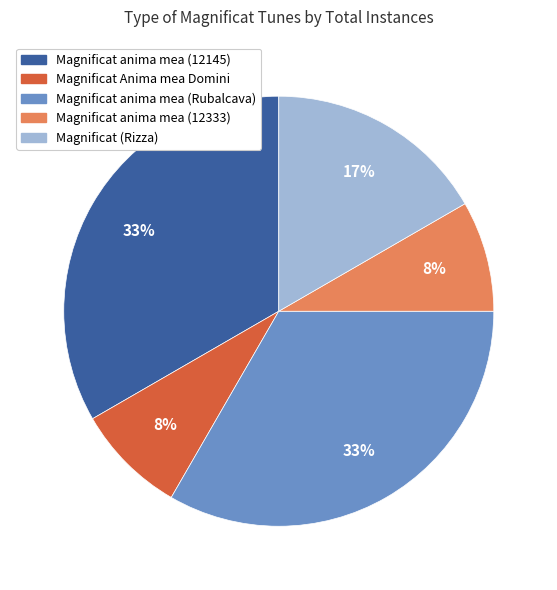

To the nearest percent, what is the combined percentage of Magnificat (Rizza) and Magnificat anima mea (12333)?

25%